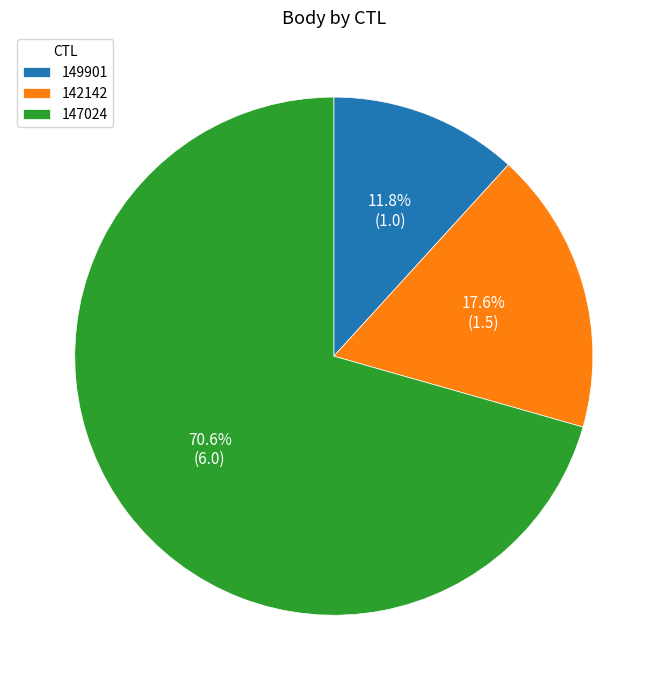

Which category accounts for the majority?

147024